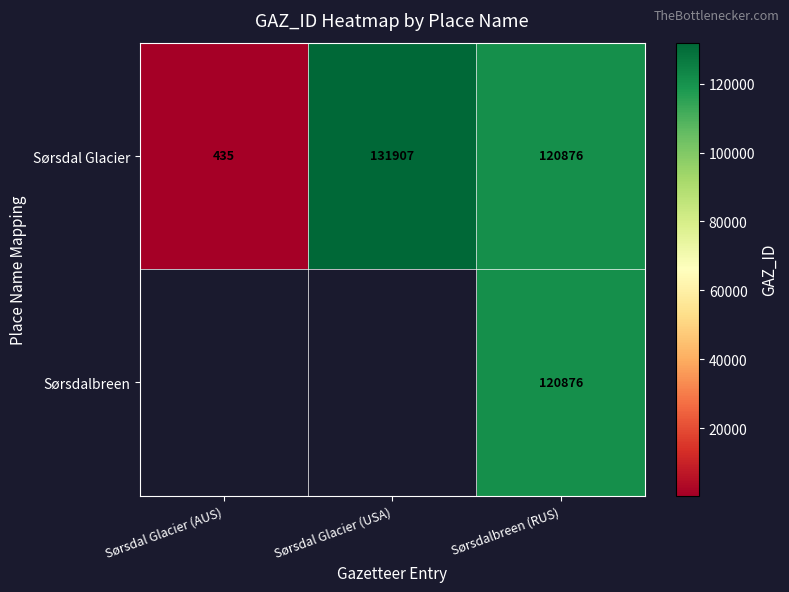

At which label does Sørsdal Glacier first exceed 120876?

Sørsdal Glacier (USA)